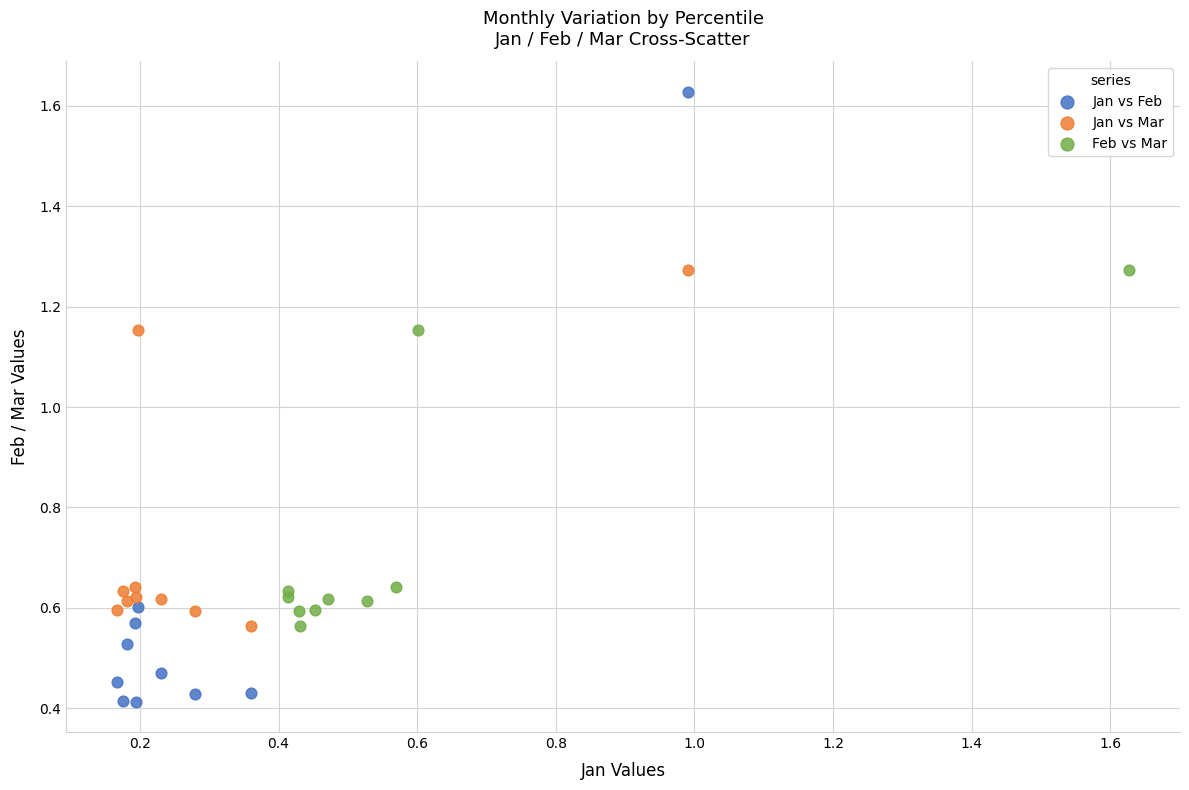

Which series has the largest Y range (max minus min)?

Jan vs Feb